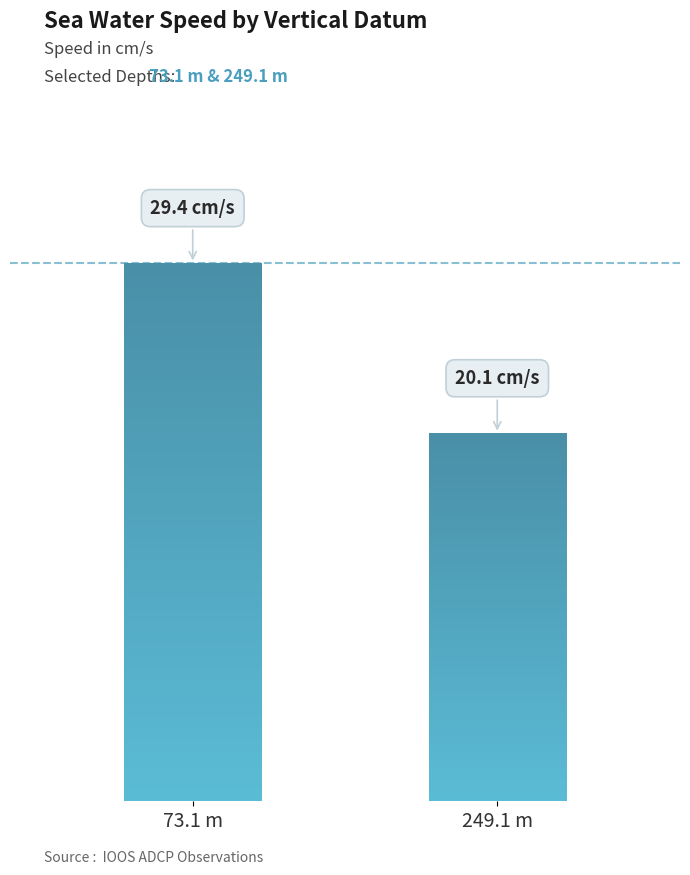

Does the chart contain any negative values?

No